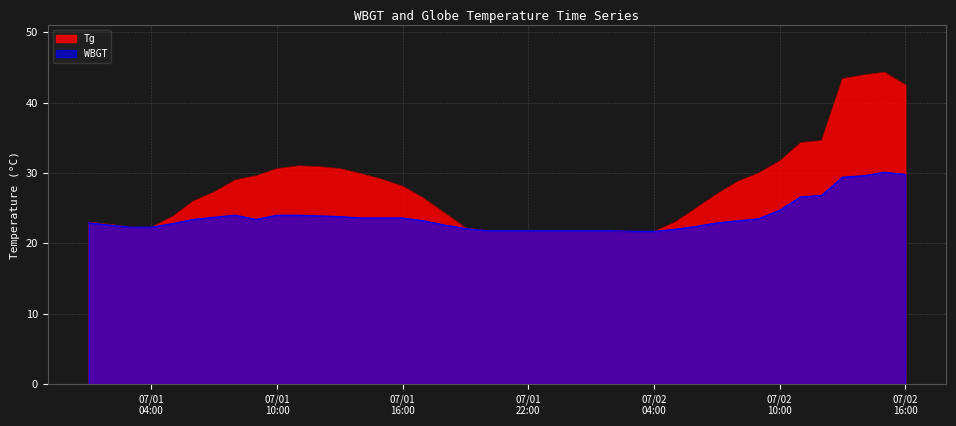

How many lines are shown in the chart?

2